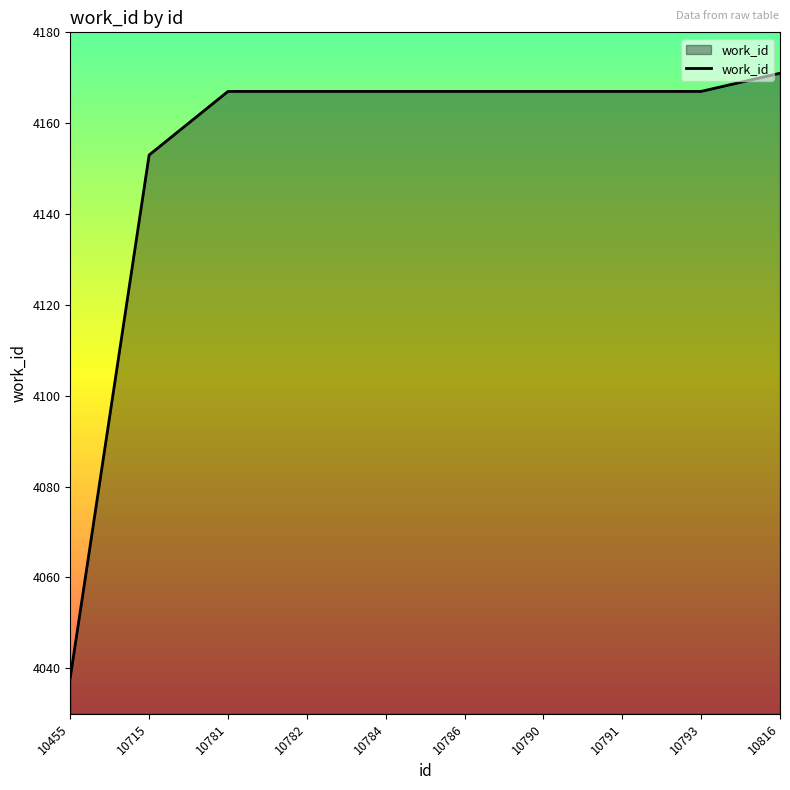

Reading left to right, list all the values displayed in this chart.

4038	4153	4167	4167	4167	4167	4167	4167	4167	4171